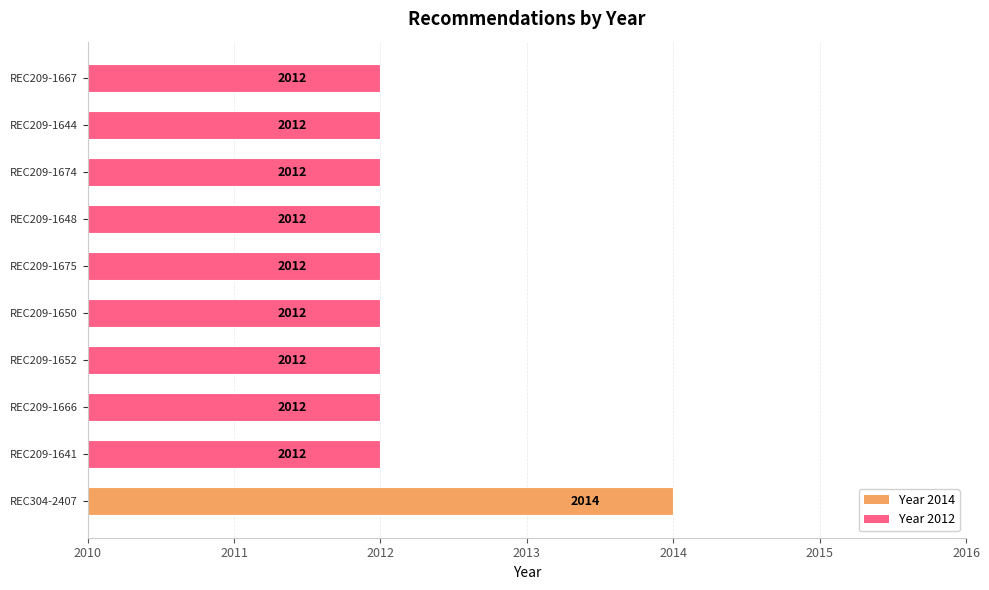

How many series are shown in this chart?

1